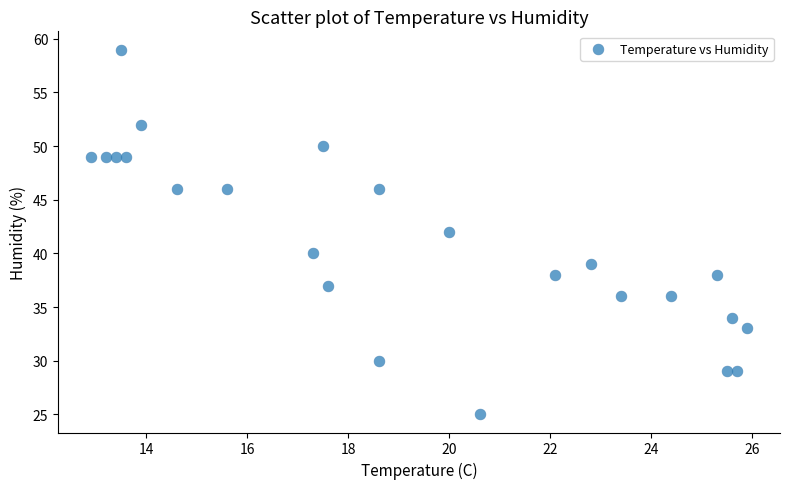

How many data points are displayed?

24